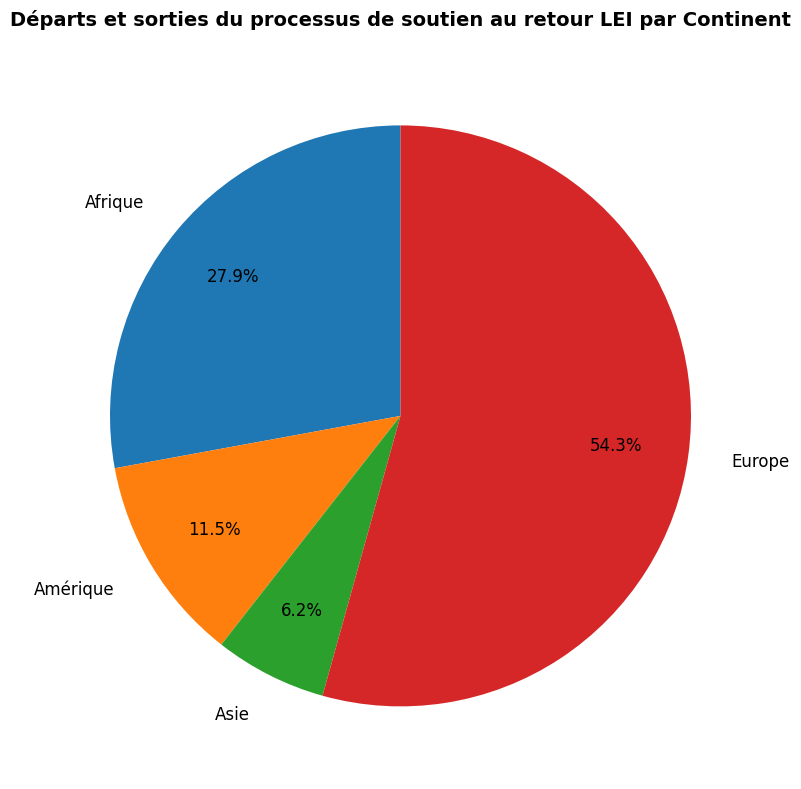

Between Europe and Asie, which is larger?

Europe